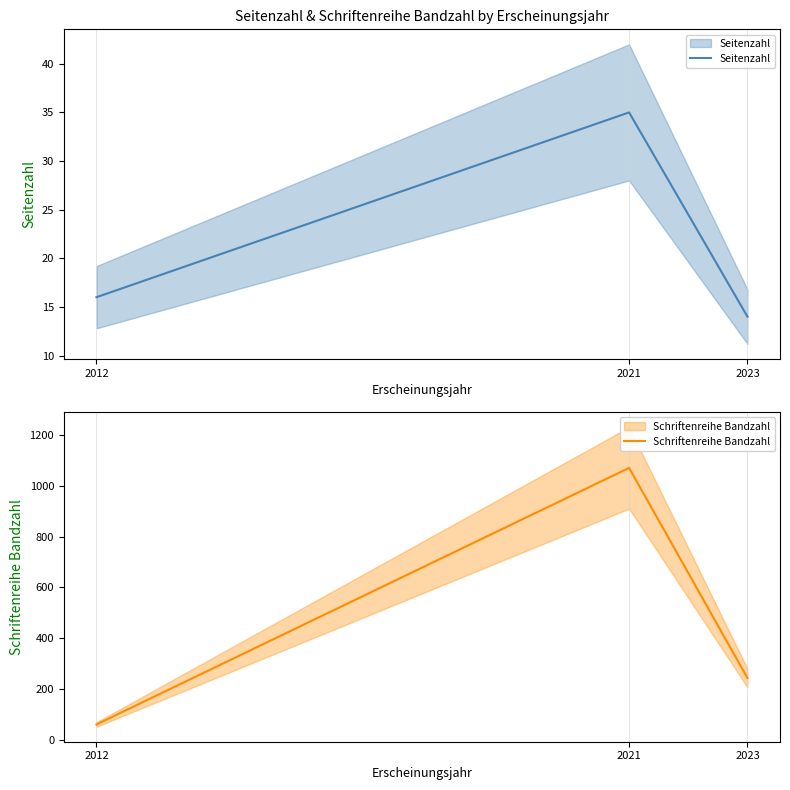

Is the value of Schriftenreihe Bandzahl at 2021 greater than the value of Seitenzahl at 2012?

Yes